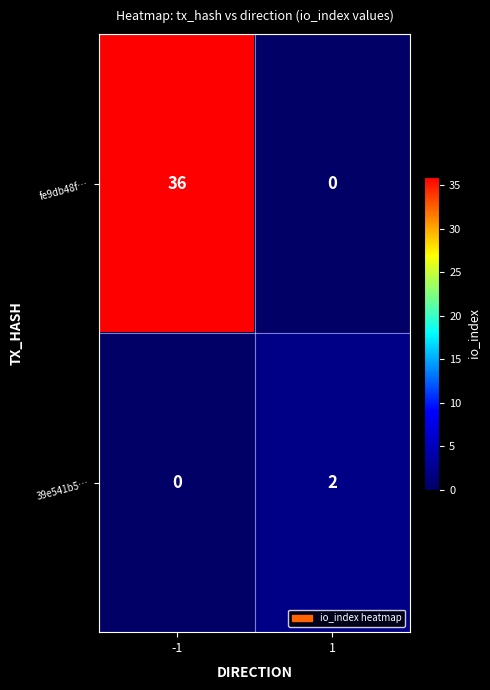

Which series has the largest range (max minus min)?

fe9db48f…